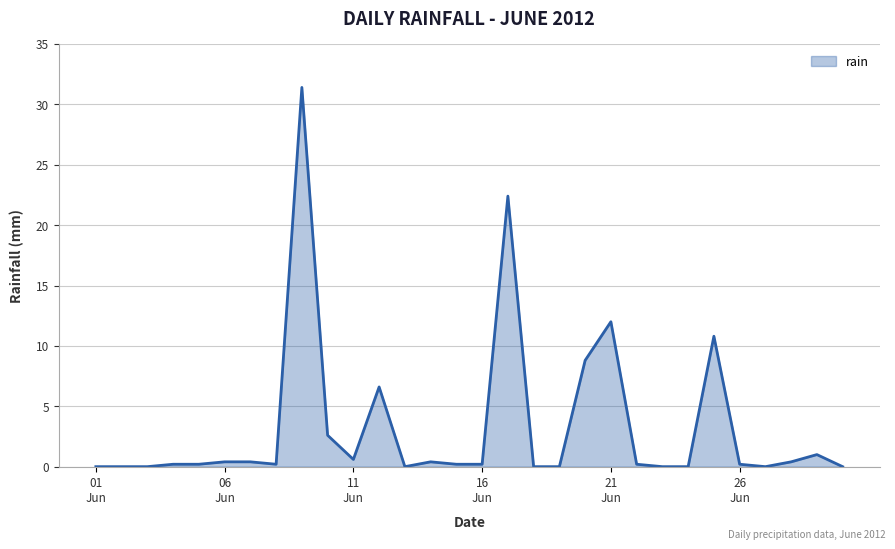

What is the greatest value displayed?

31.4